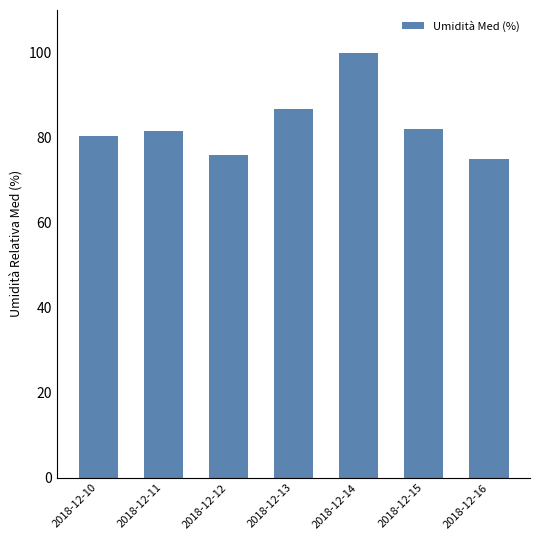

Which has a higher value, 2018-12-13 or 2018-12-14?

2018-12-14